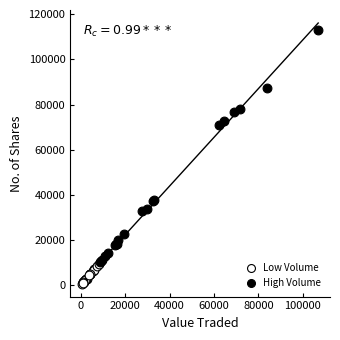

Which series has the widest spread of Y values?

High Volume